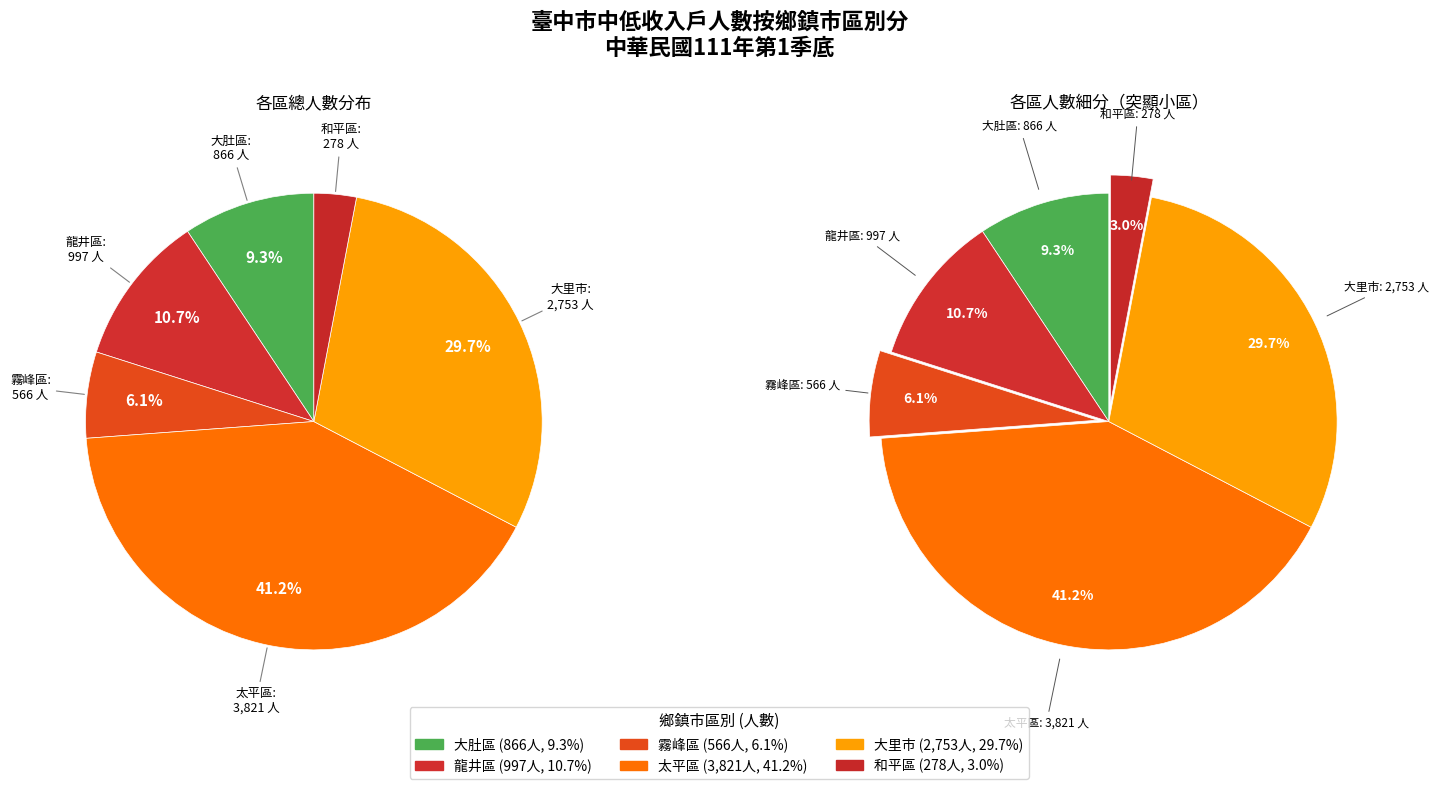

Which category has the biggest portion of the pie?

太平區